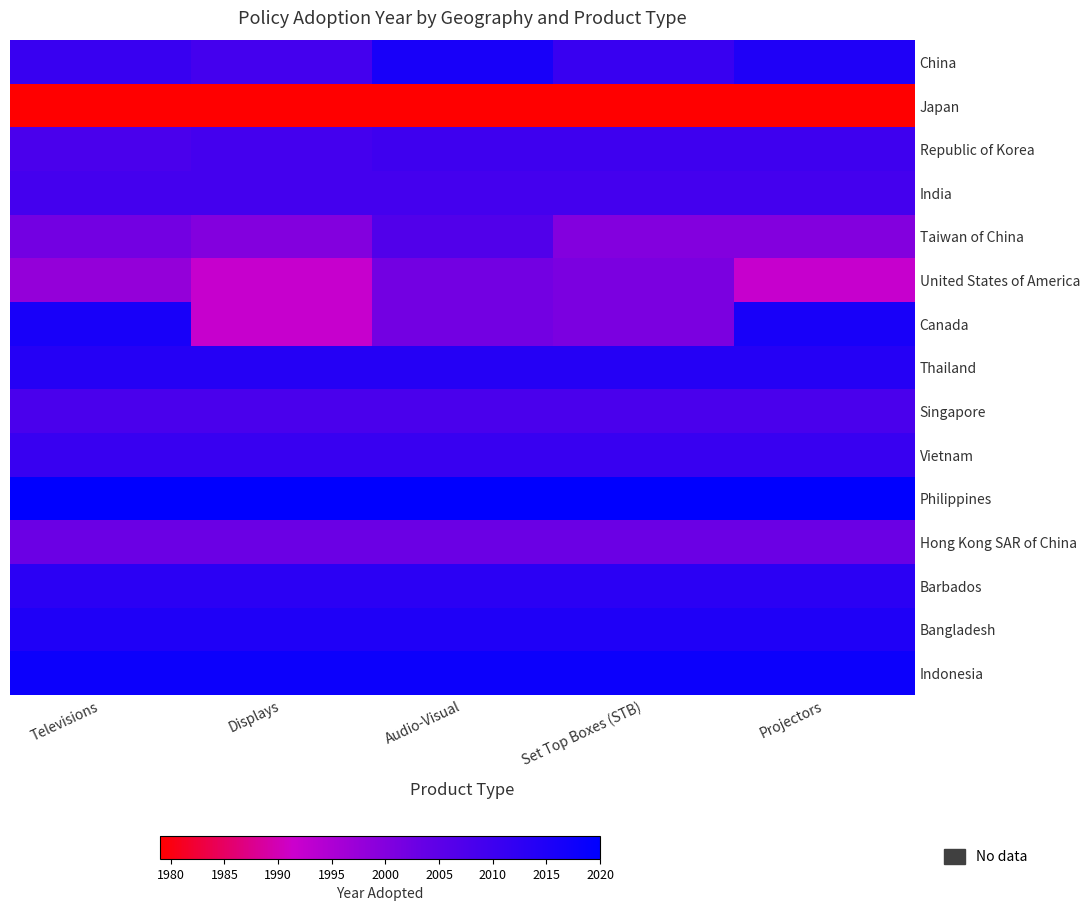

What is the spread (max minus min) of values at Set Top Boxes (STB)?

41